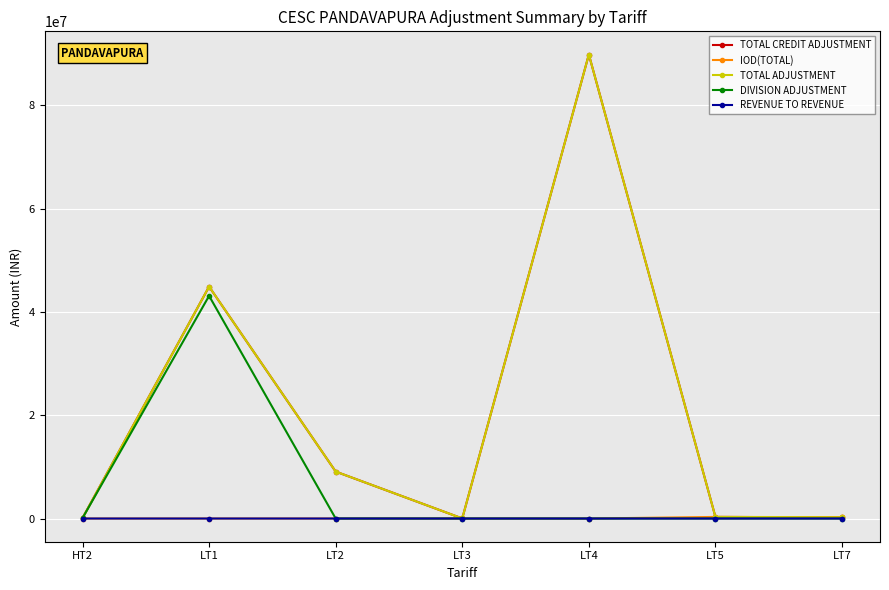

Does the chart have visible grid lines?

Yes